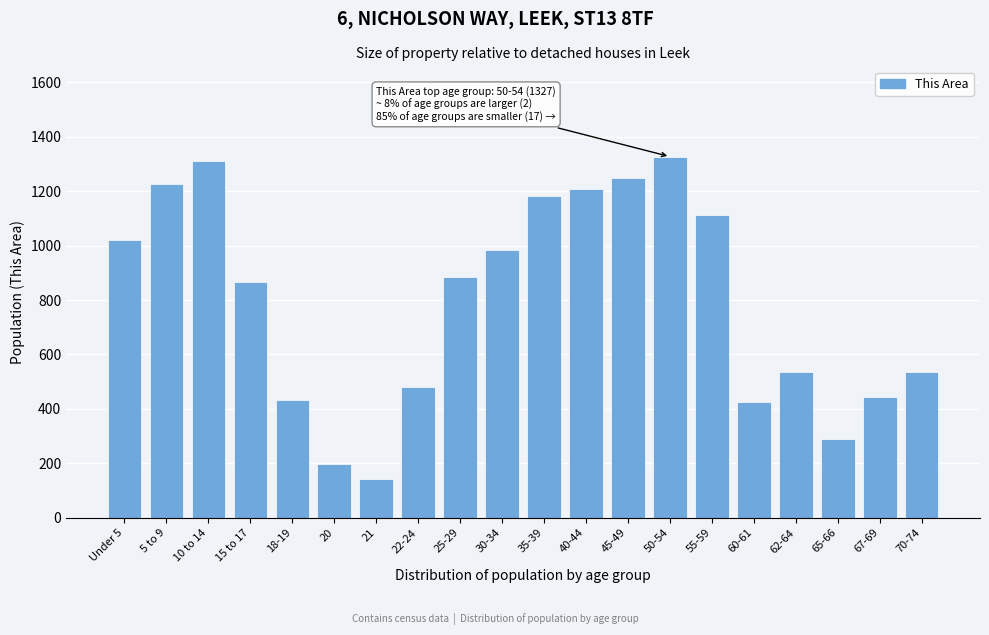

What is the value of the 10th bar from the left?

983